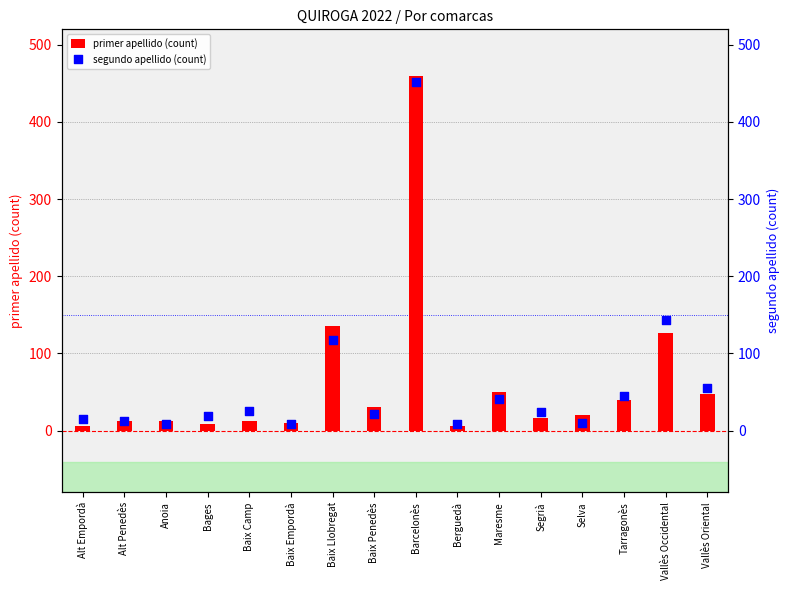

Which series reaches the maximum Y coordinate?

primer apellido (count)